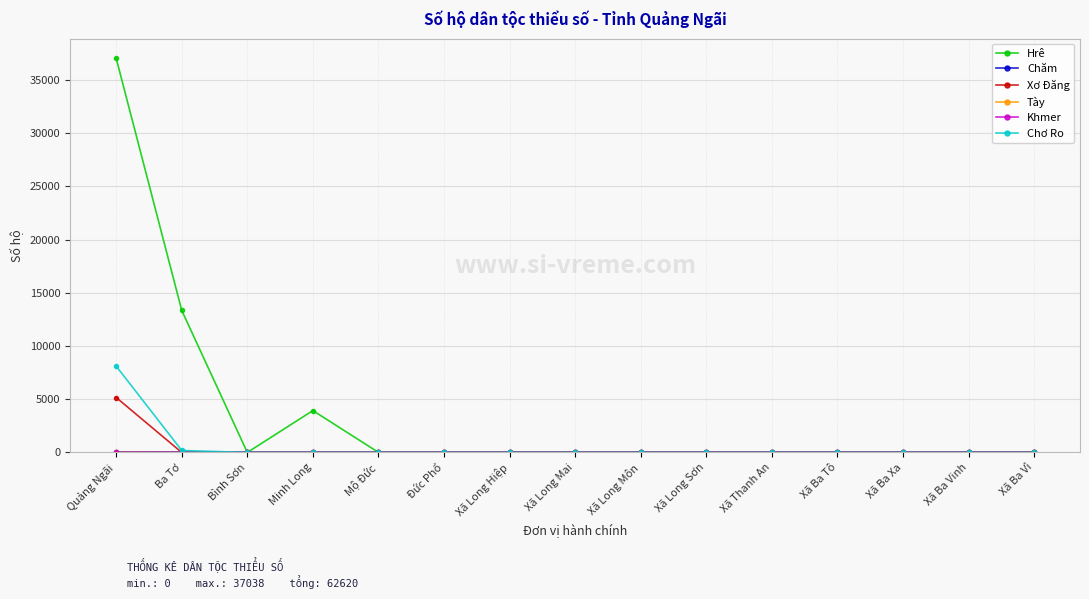

What is the highest value of the Hrê series?

37038